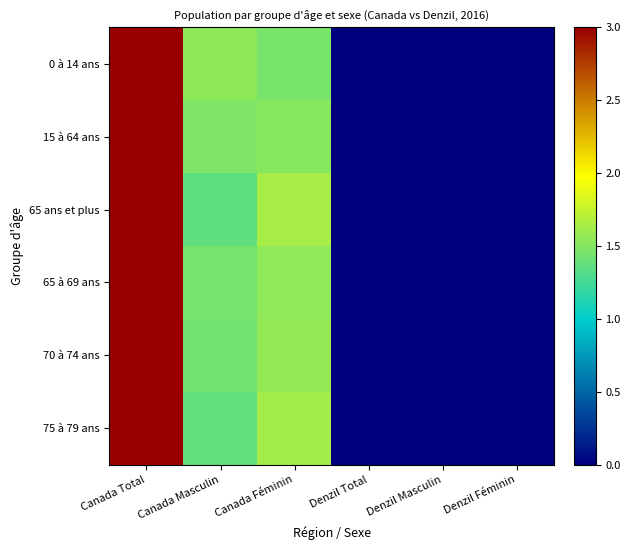

Reading right to left, what are all the values shown in this chart?

0 à 14 ans: Denzil Féminin=0.0	Denzil Masculin=0.0	Denzil Total=0.0	Canada Féminin=1.5	Canada Masculin=1.5	Canada Total=3.0
15 à 64 ans: Denzil Féminin=0.0	Denzil Masculin=0.0	Denzil Total=0.0	Canada Féminin=1.5	Canada Masculin=1.5	Canada Total=3.0
65 ans et plus: Denzil Féminin=0.0	Denzil Masculin=0.0	Denzil Total=0.0	Canada Féminin=1.6	Canada Masculin=1.4	Canada Total=3.0
65 à 69 ans: Denzil Féminin=0.0	Denzil Masculin=0.0	Denzil Total=0.0	Canada Féminin=1.6	Canada Masculin=1.4	Canada Total=3.0
70 à 74 ans: Denzil Féminin=0.0	Denzil Masculin=0.0	Denzil Total=0.0	Canada Féminin=1.6	Canada Masculin=1.4	Canada Total=3.0
75 à 79 ans: Denzil Féminin=0.0	Denzil Masculin=0.0	Denzil Total=0.0	Canada Féminin=1.6	Canada Masculin=1.4	Canada Total=3.0